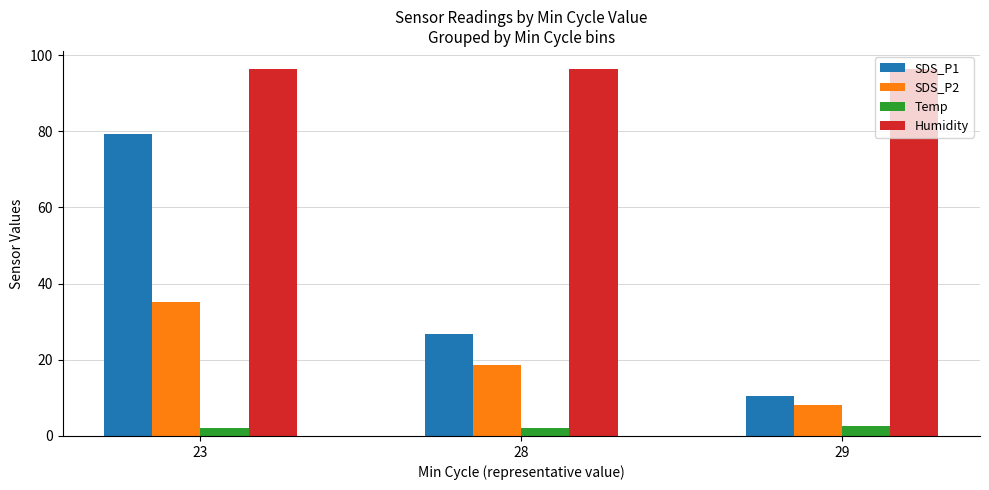

Is it true that Temp equals 2.2 at 28?

True